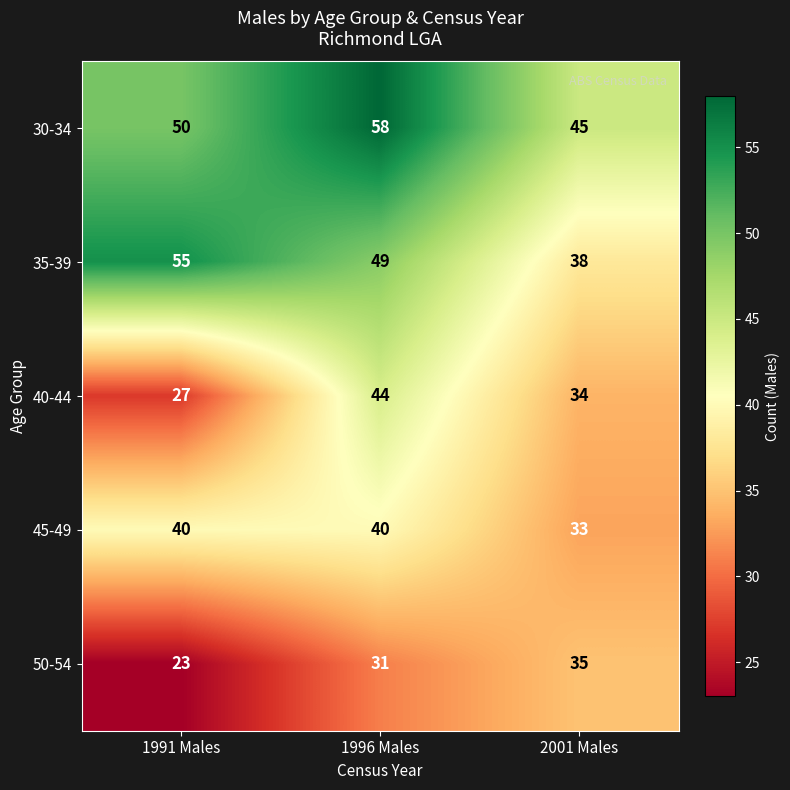

Reading right to left, extract all data points from this chart.

30-34: 2001 Males=45	1996 Males=58	1991 Males=50
35-39: 2001 Males=38	1996 Males=49	1991 Males=55
40-44: 2001 Males=34	1996 Males=44	1991 Males=27
45-49: 2001 Males=33	1996 Males=40	1991 Males=40
50-54: 2001 Males=35	1996 Males=31	1991 Males=23